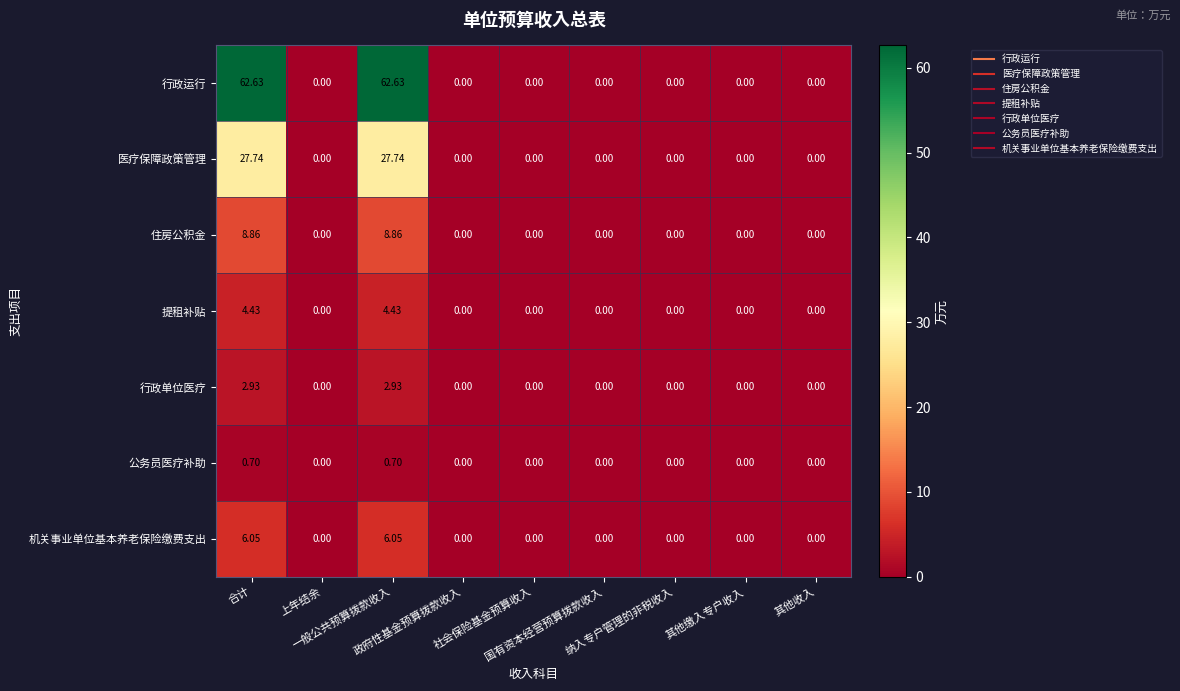

Which series has the widest spread of values?

行政运行